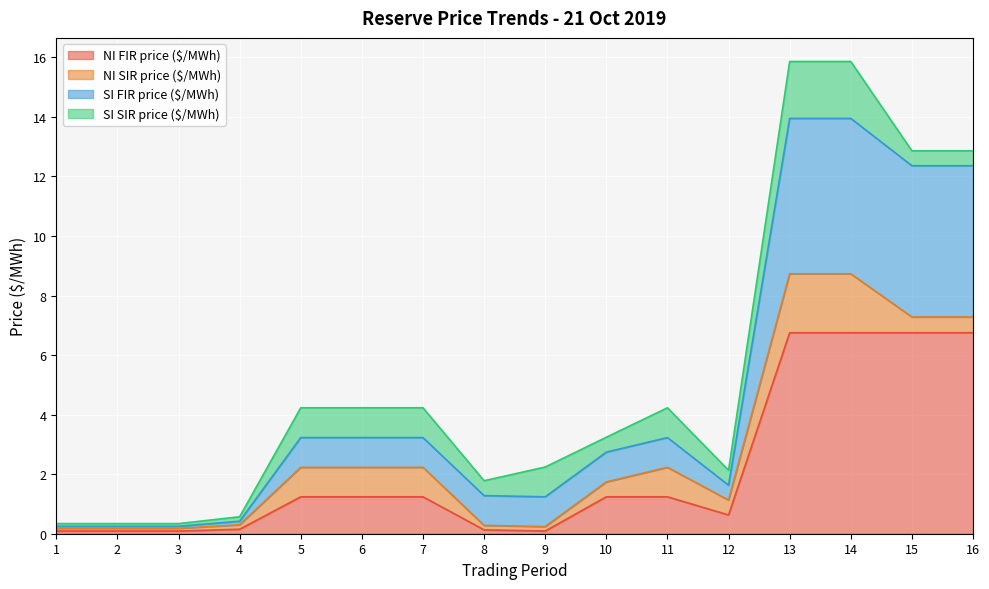

What is the highest value of the NI FIR price ($/MWh) series?

6.8